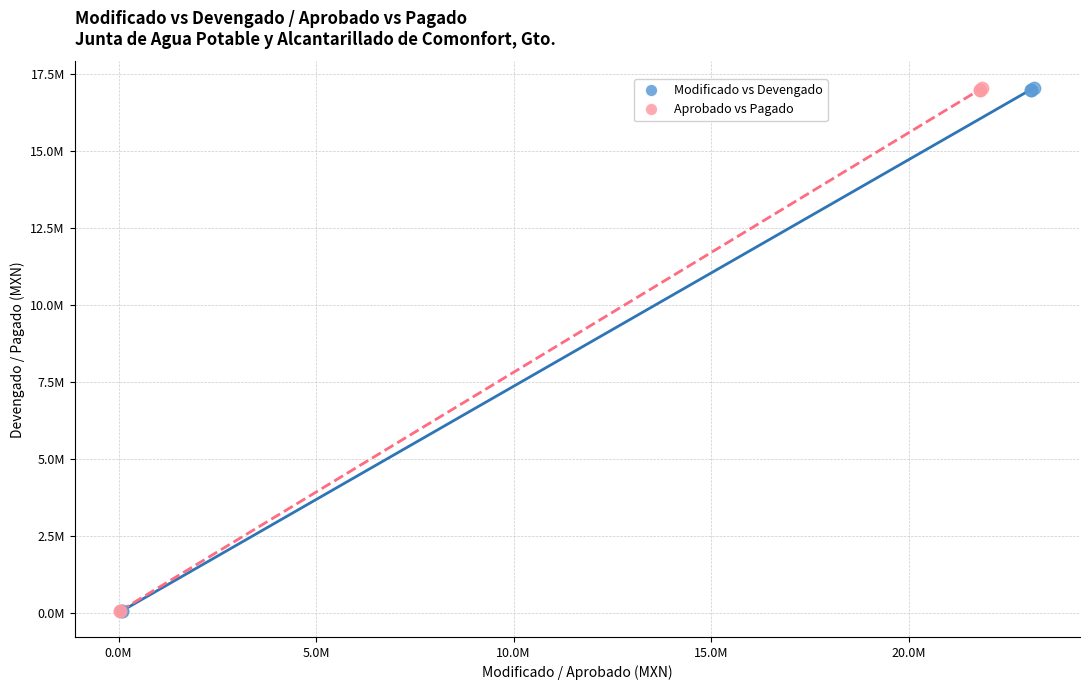

What are all the series names shown in the legend?

Modificado vs Devengado, Aprobado vs Pagado